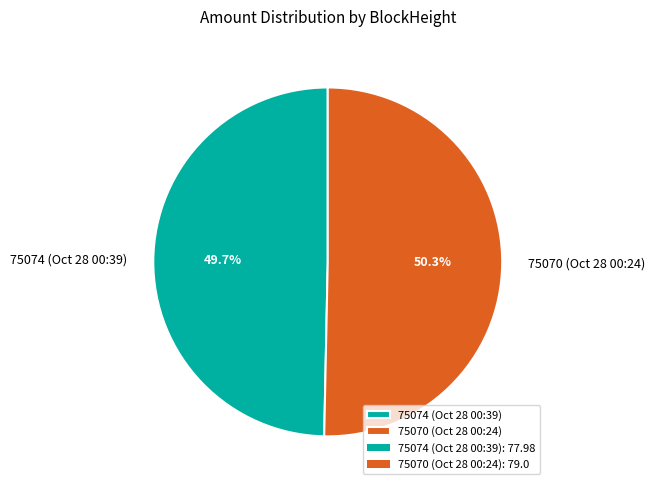

Is it true that 75074 is 1% of the pie?

False